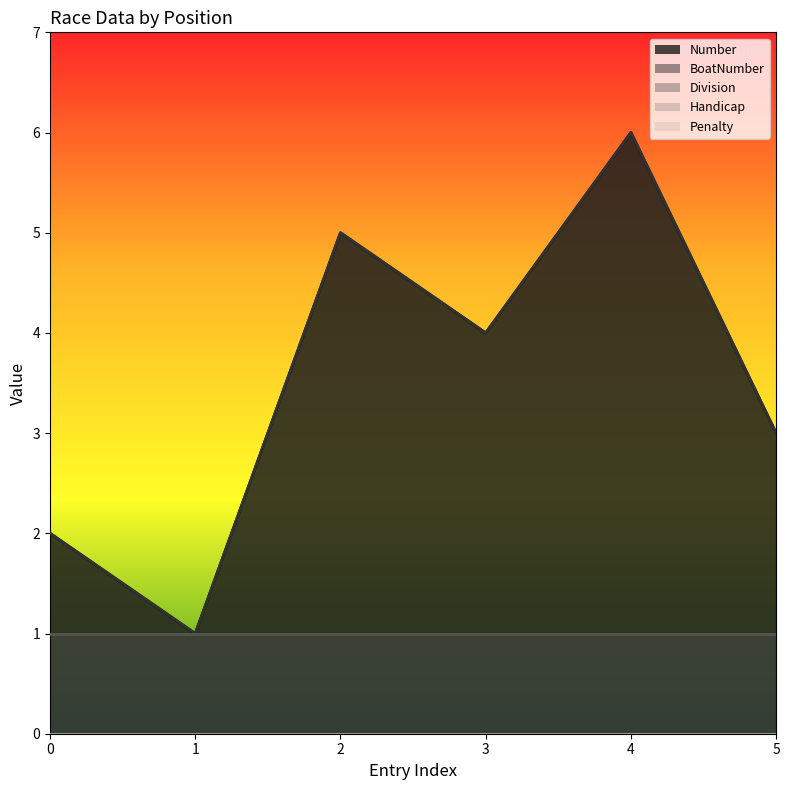

Rank the series by their maximum value, from highest to lowest.

Number, BoatNumber, Division, Handicap, Penalty